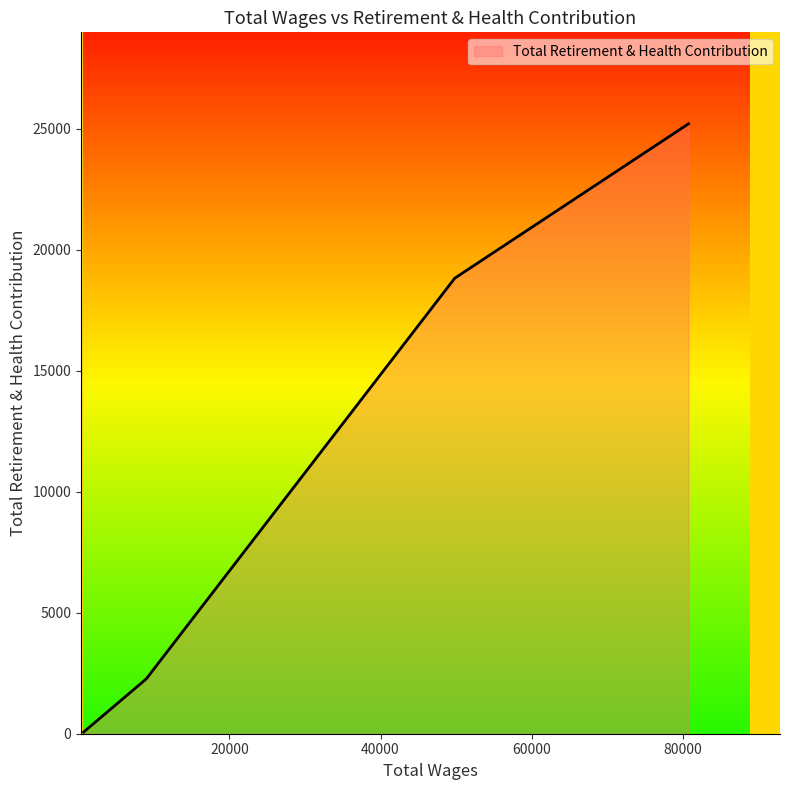

What is the minimum value shown in the chart?

69